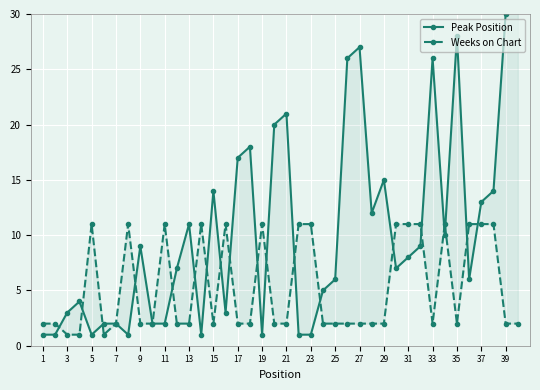

Rank the series by their maximum value, from lowest to highest.

Weeks on Chart, Peak Position